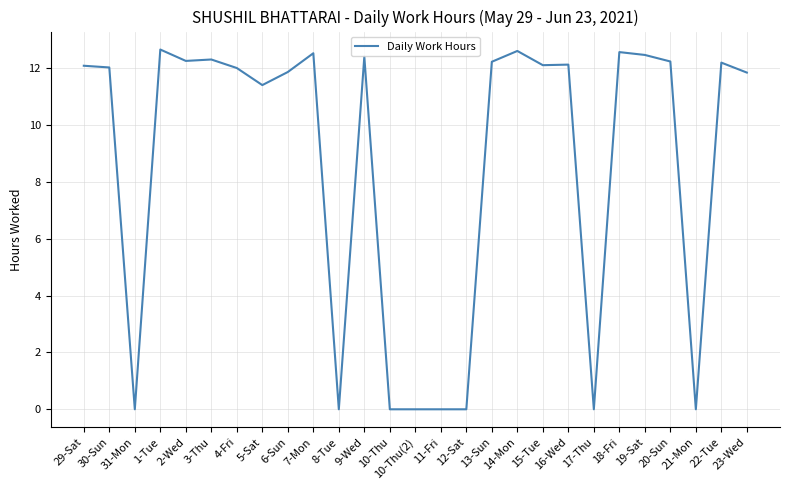

What is the maximum value shown in the chart?

12.7